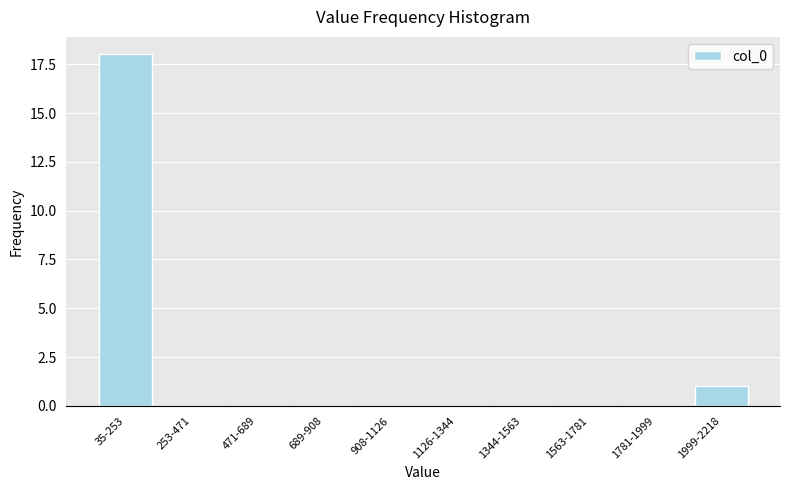

Reading left to right, list all the values displayed in this chart.

35-253=18	253-471=0	471-689=0	689-908=0	908-1126=0	1126-1344=0	1344-1563=0	1563-1781=0	1781-1999=0	1999-2218=1